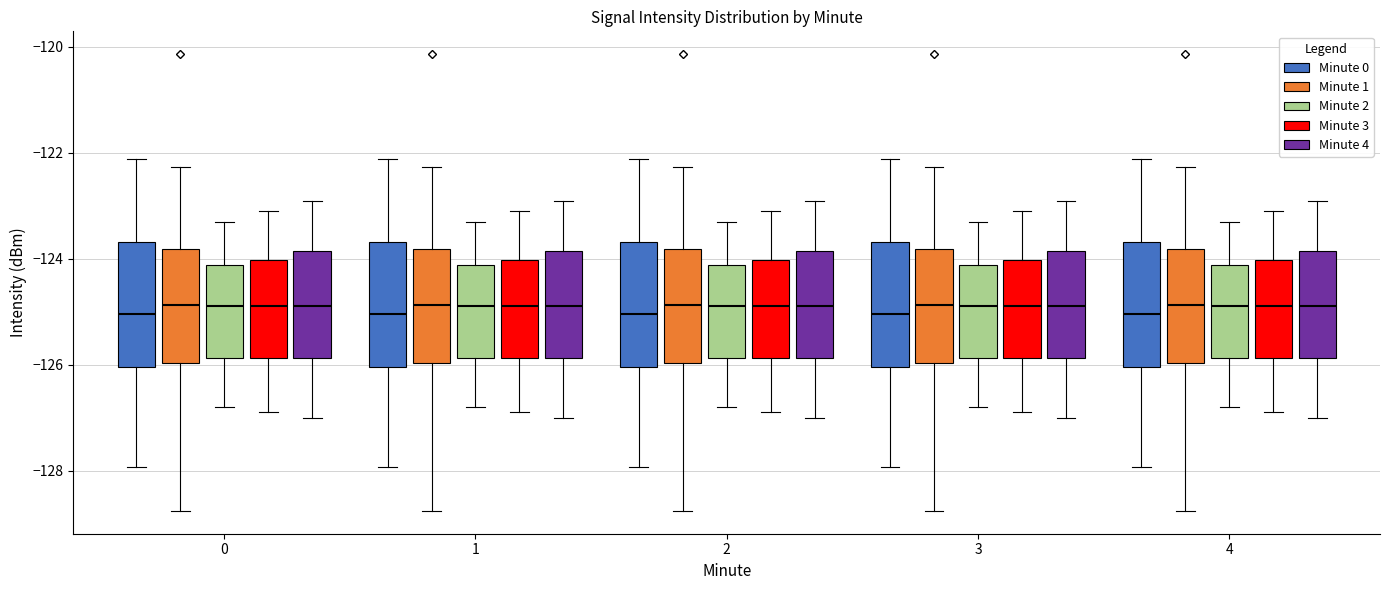

Reading left to right, read every box against the y-axis: the position of its median line, the range the box covers, and the ends of its whiskers. The values are not printed on the chart, so give them approximately, as read against the axis.

0 (Minute 0): median -125.0, box -126.0 to -123.6, whiskers -128.0 to -122.2
0 (Minute 1): median -124.8, box -126.0 to -123.8, whiskers -128.8 to -122.2
0 (Minute 2): median -124.8, box -125.8 to -124.2, whiskers -126.8 to -123.2
0 (Minute 3): median -124.8, box -125.8 to -124.0, whiskers -126.8 to -123.0
0 (Minute 4): median -124.8, box -125.8 to -123.8, whiskers -127.0 to -122.8
1 (Minute 0): median -125.0, box -126.0 to -123.6, whiskers -128.0 to -122.2
1 (Minute 1): median -124.8, box -126.0 to -123.8, whiskers -128.8 to -122.2
1 (Minute 2): median -124.8, box -125.8 to -124.2, whiskers -126.8 to -123.2
1 (Minute 3): median -124.8, box -125.8 to -124.0, whiskers -126.8 to -123.0
1 (Minute 4): median -124.8, box -125.8 to -123.8, whiskers -127.0 to -122.8
2 (Minute 0): median -125.0, box -126.0 to -123.6, whiskers -128.0 to -122.2
2 (Minute 1): median -124.8, box -126.0 to -123.8, whiskers -128.8 to -122.2
2 (Minute 2): median -124.8, box -125.8 to -124.2, whiskers -126.8 to -123.2
2 (Minute 3): median -124.8, box -125.8 to -124.0, whiskers -126.8 to -123.0
2 (Minute 4): median -124.8, box -125.8 to -123.8, whiskers -127.0 to -122.8
3 (Minute 0): median -125.0, box -126.0 to -123.6, whiskers -128.0 to -122.2
3 (Minute 1): median -124.8, box -126.0 to -123.8, whiskers -128.8 to -122.2
3 (Minute 2): median -124.8, box -125.8 to -124.2, whiskers -126.8 to -123.2
3 (Minute 3): median -124.8, box -125.8 to -124.0, whiskers -126.8 to -123.0
3 (Minute 4): median -124.8, box -125.8 to -123.8, whiskers -127.0 to -122.8
4 (Minute 0): median -125.0, box -126.0 to -123.6, whiskers -128.0 to -122.2
4 (Minute 1): median -124.8, box -126.0 to -123.8, whiskers -128.8 to -122.2
4 (Minute 2): median -124.8, box -125.8 to -124.2, whiskers -126.8 to -123.2
4 (Minute 3): median -124.8, box -125.8 to -124.0, whiskers -126.8 to -123.0
4 (Minute 4): median -124.8, box -125.8 to -123.8, whiskers -127.0 to -122.8